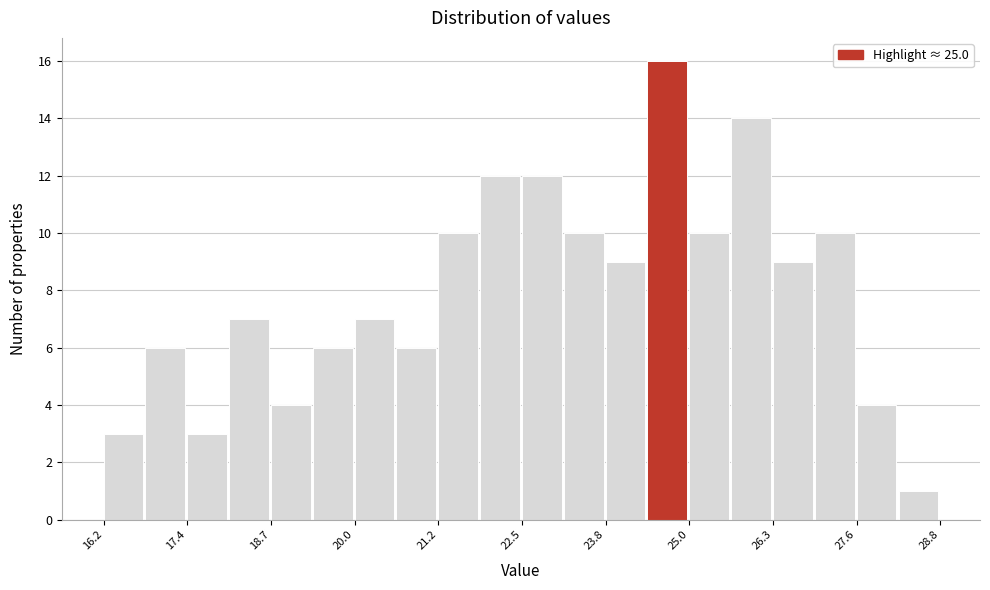

Read against the x-axis, roughly where is the centre of the tallest bar?

24.6